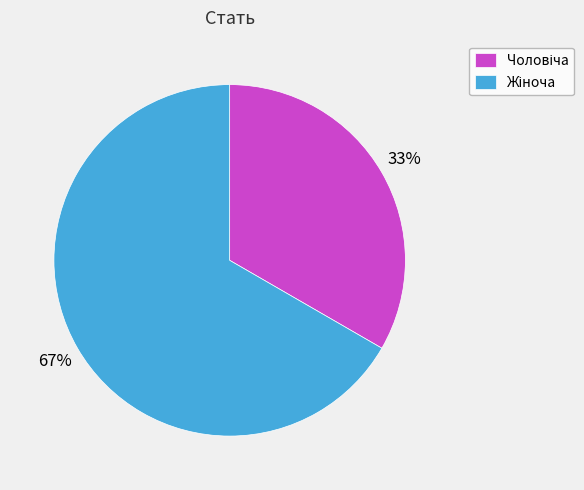

Does any single category account for the majority?

Yes